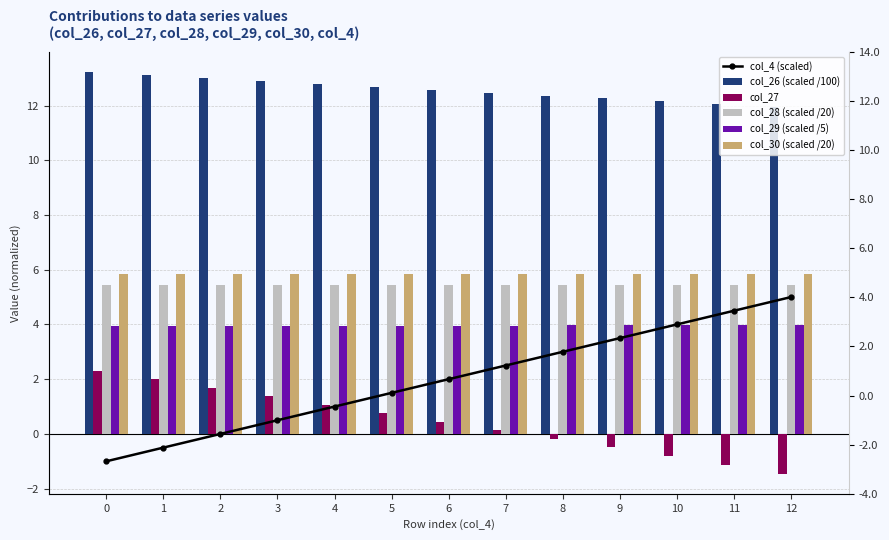

True or false: col_30 (scaled /20) has a value of 3.7 at 1.

False